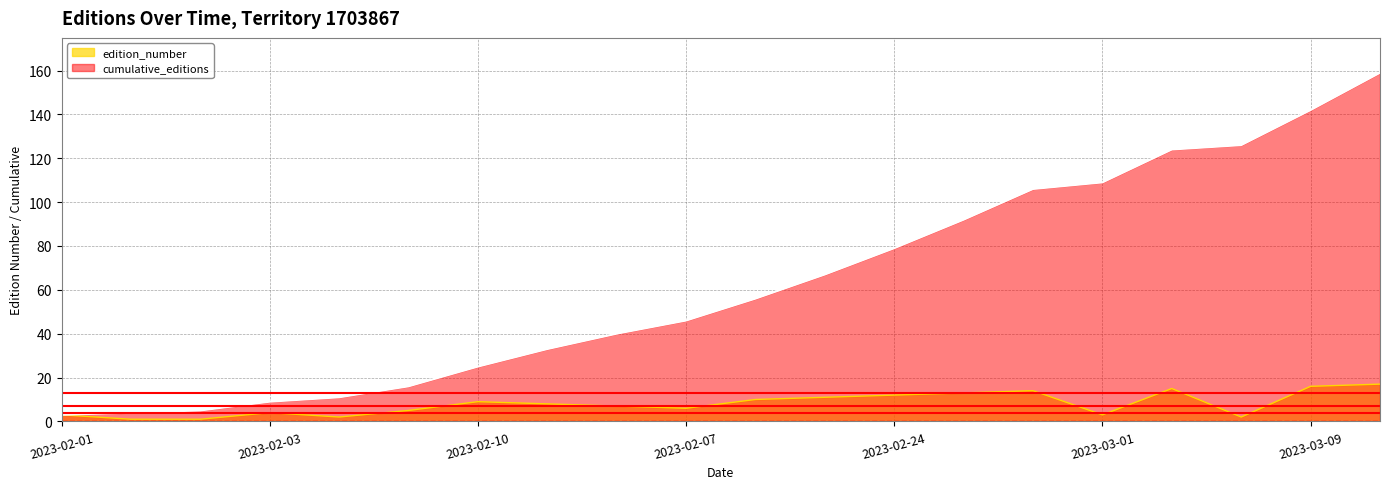

Where is the first local minimum for edition_number?

2023-01-31